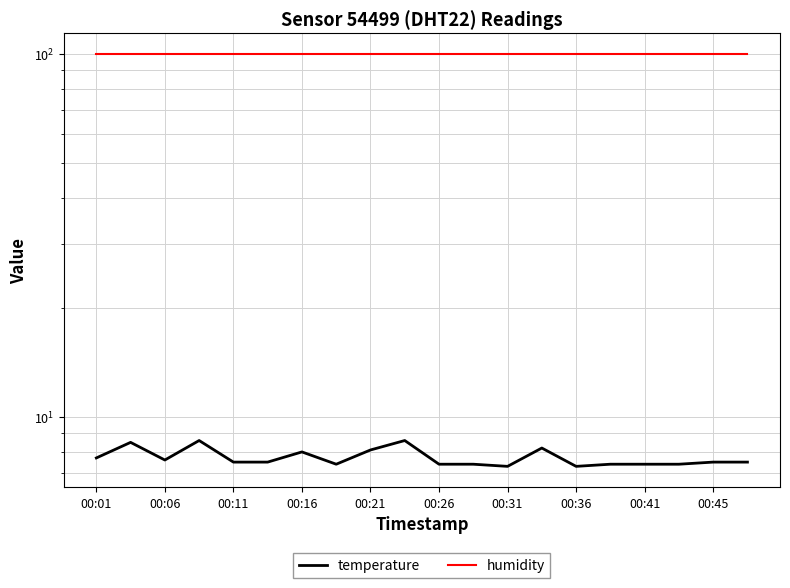

Which series has the largest range (max minus min)?

temperature